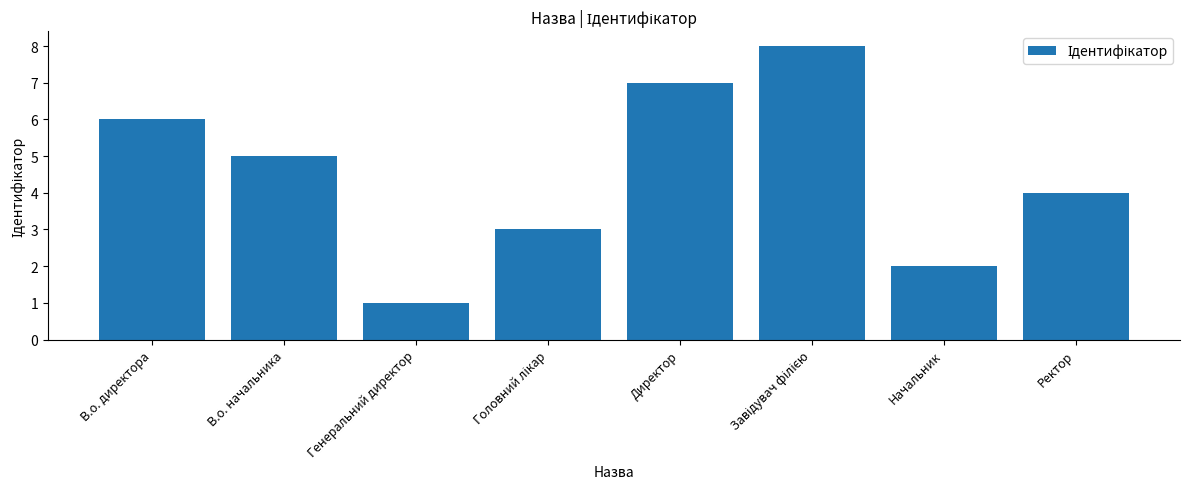

Which category has the lowest value across all series?

Генеральний директор